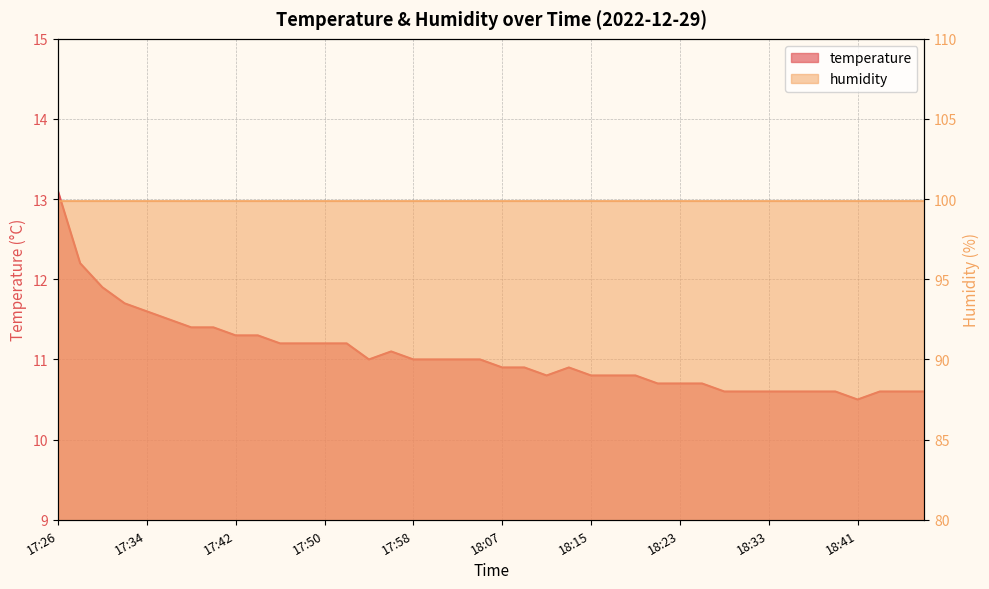

Where does the data first go above 11?

17:26